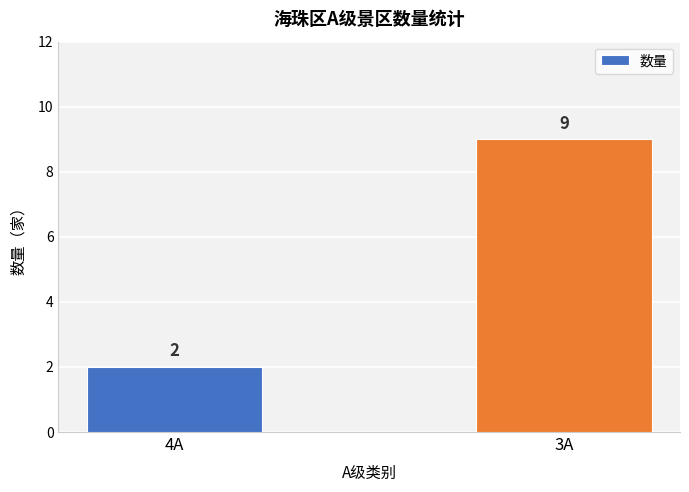

Reading left to right, list all the values displayed in this chart.

2	9